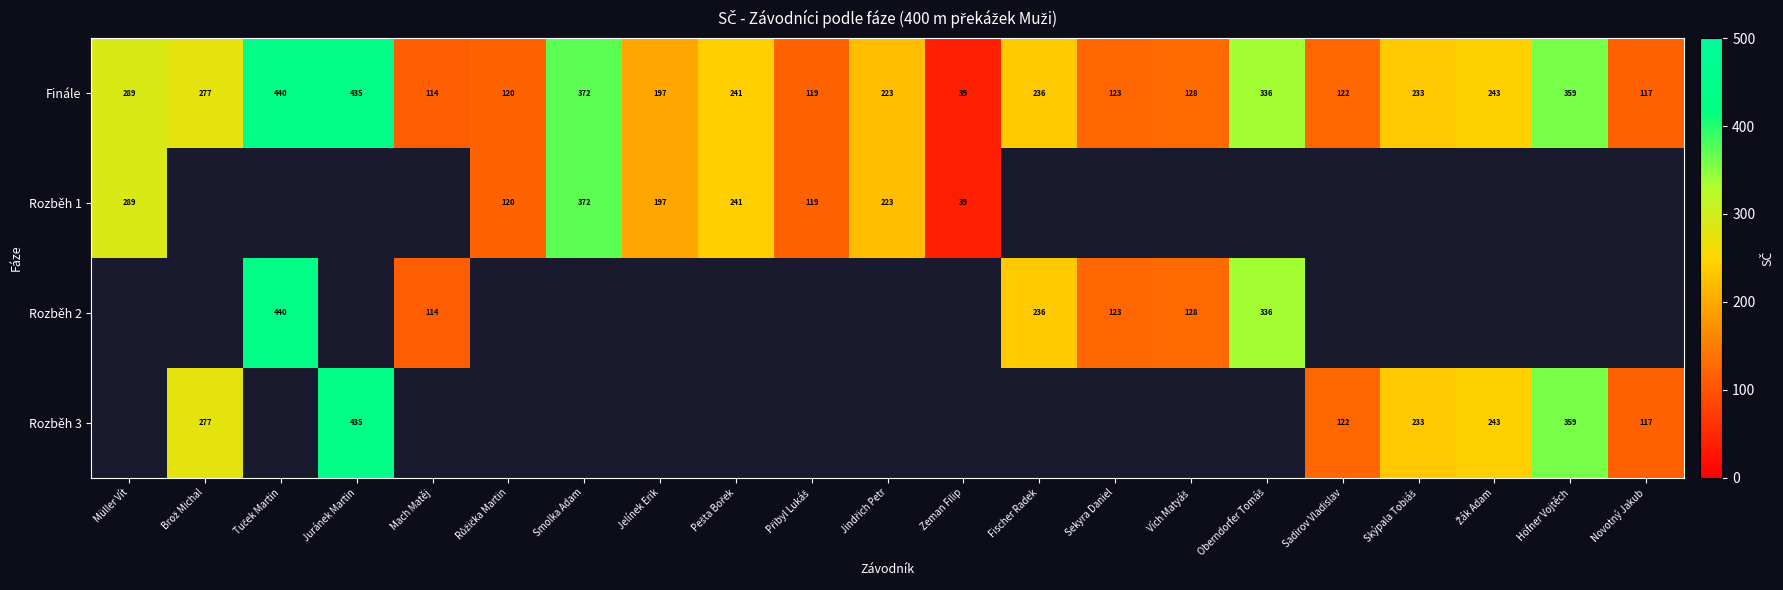

At which category does the chart reach its minimum across all series?

Zeman Filip